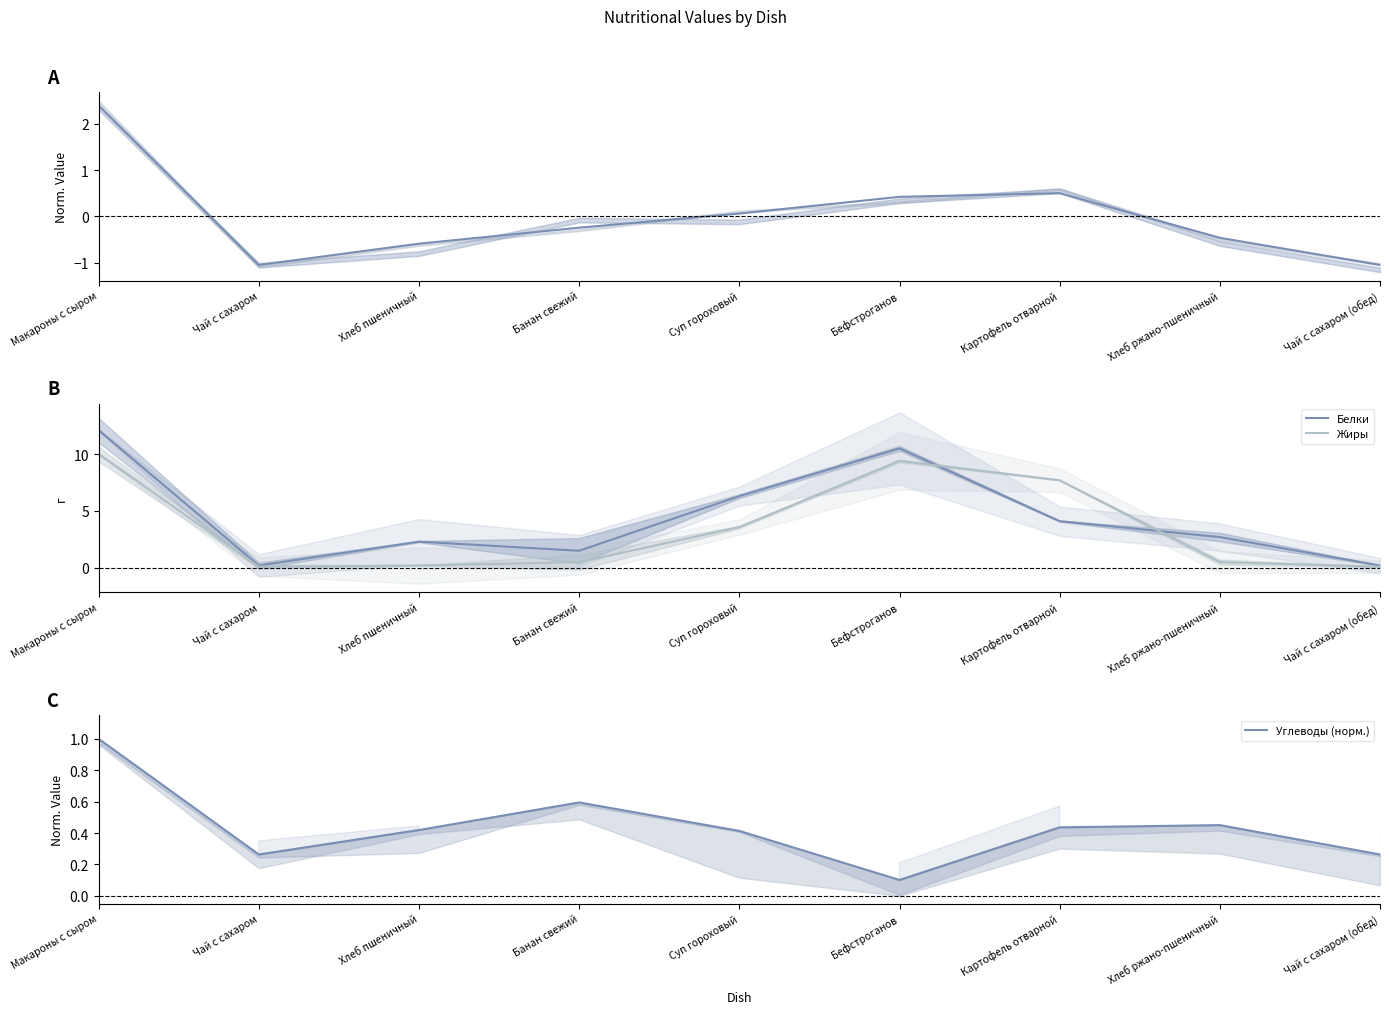

At which category does Жиры reach its first local valley?

Чай с сахаром